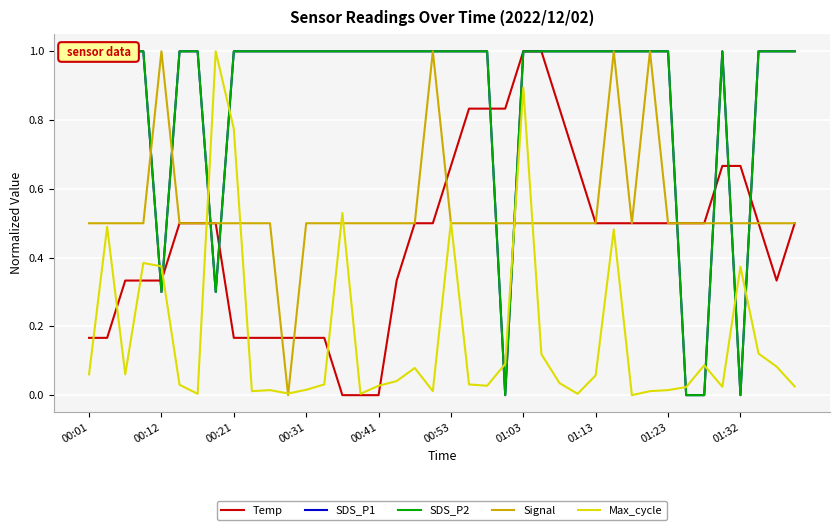

At which label does Max_cycle reach its minimum?

30